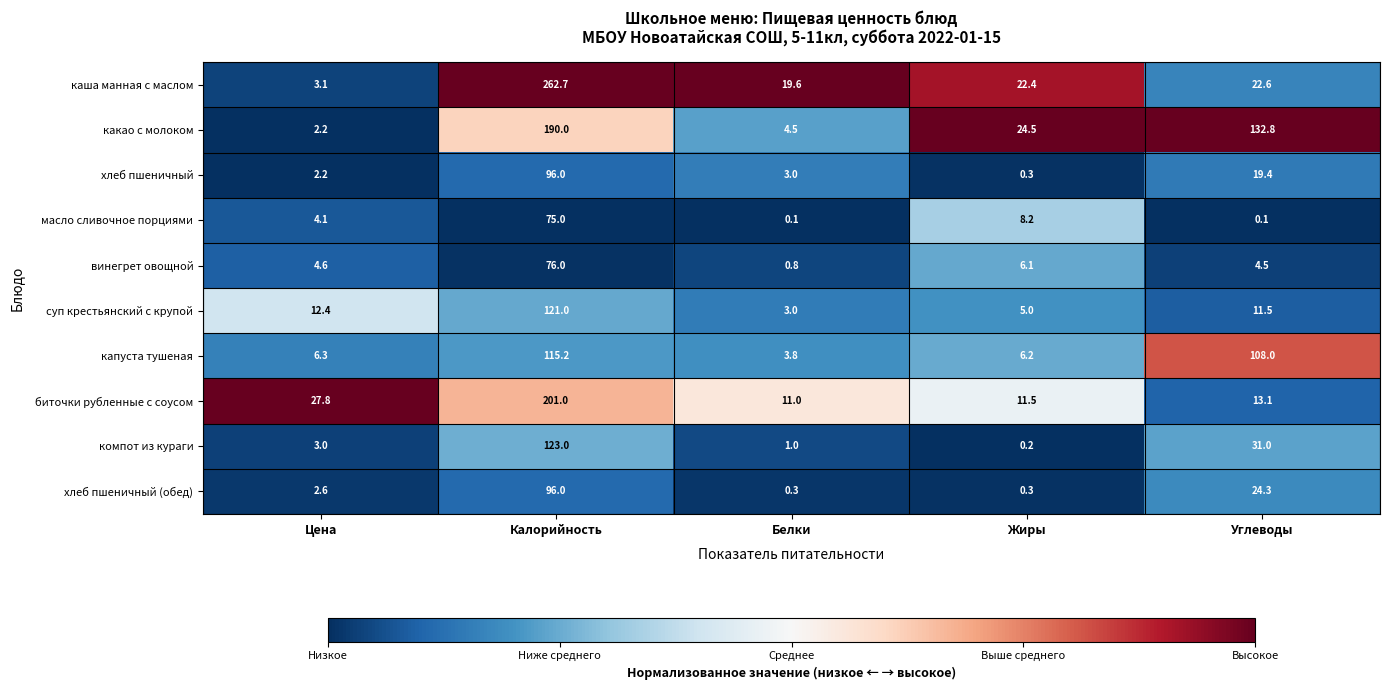

What is the sum of the капуста тушеная values at Цена and Жиры?

12.5